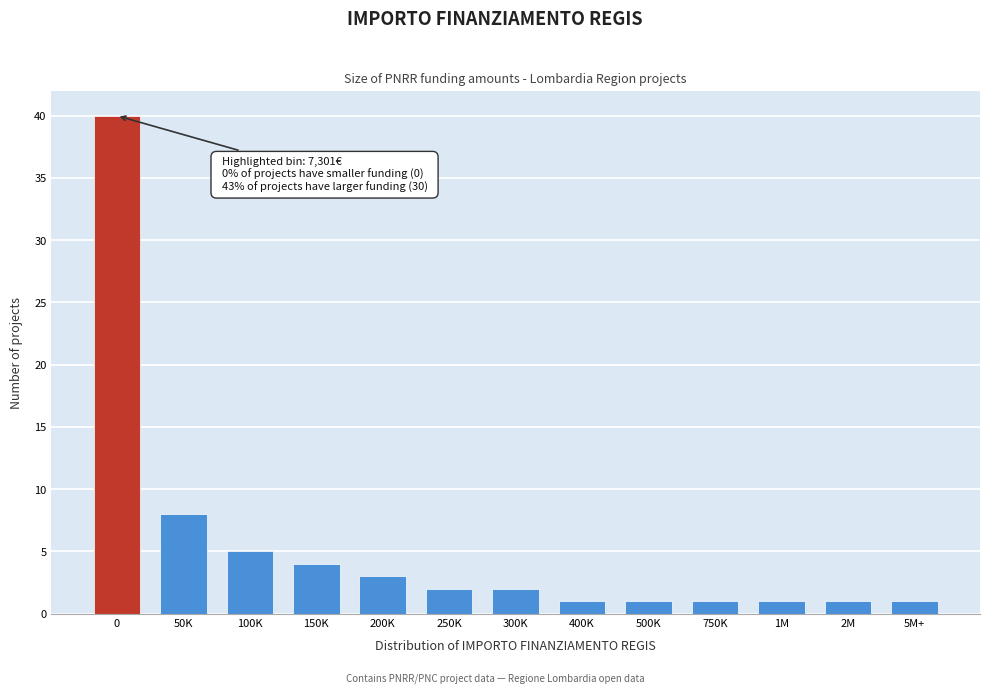

Reading left to right, transcribe all the data shown in this chart.

0=40	50K=8	100K=5	150K=4	200K=3	250K=2	300K=2	400K=1	500K=1	750K=1	1M=1	2M=1	5M+=1